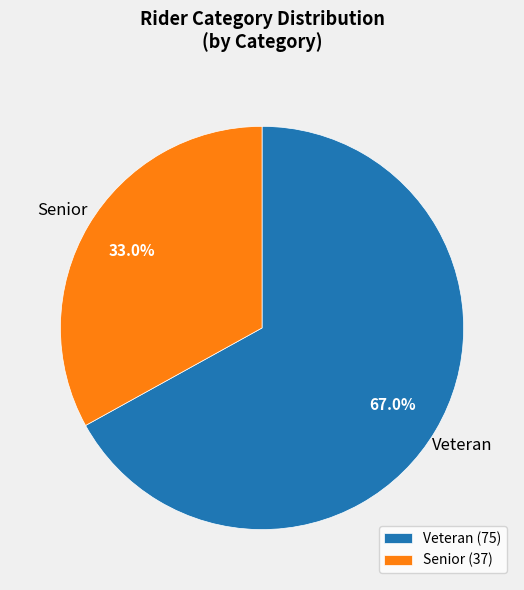

How many slices are in this pie chart?

2